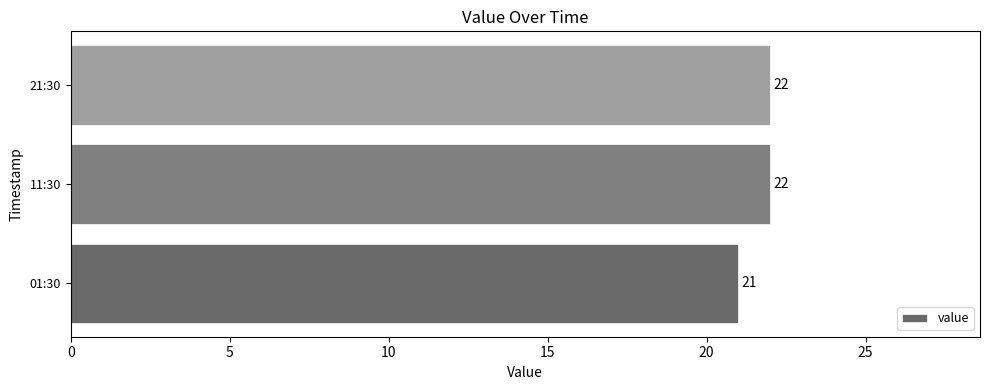

What is the minimum value shown in the chart?

21